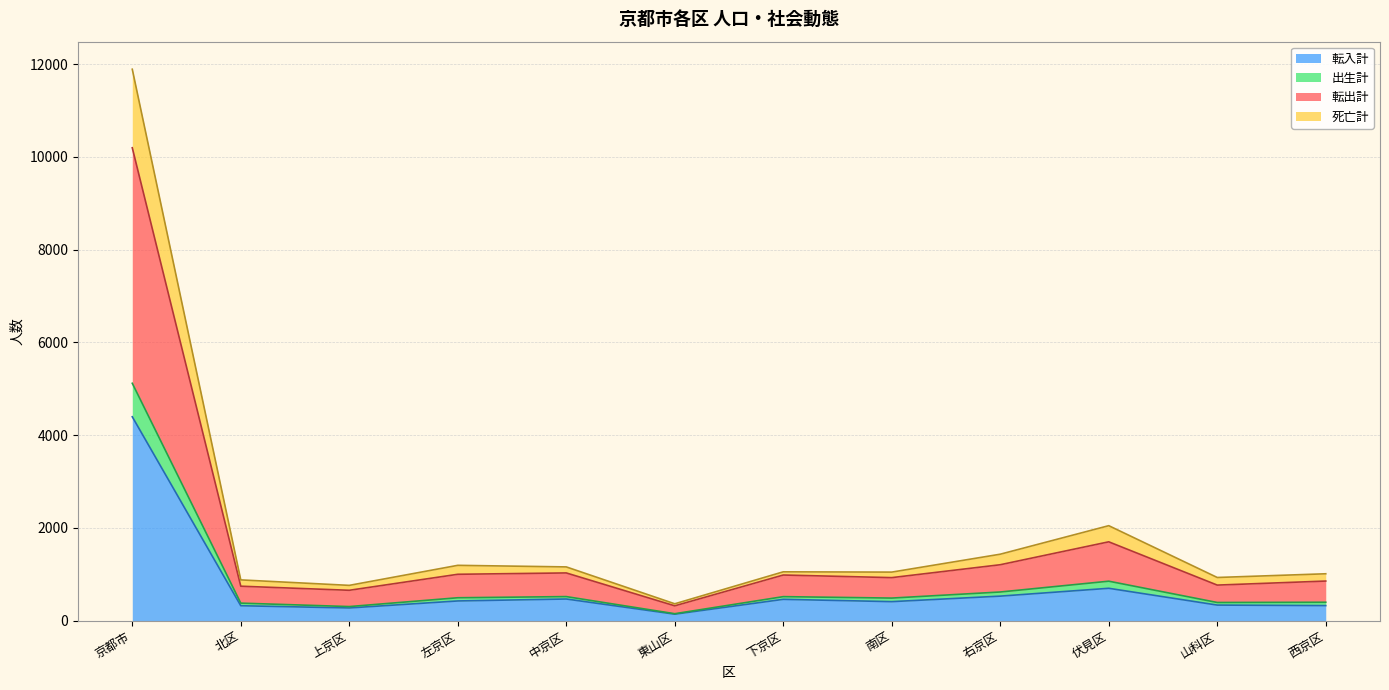

Which has a higher value, 北区 or 京都市?

京都市